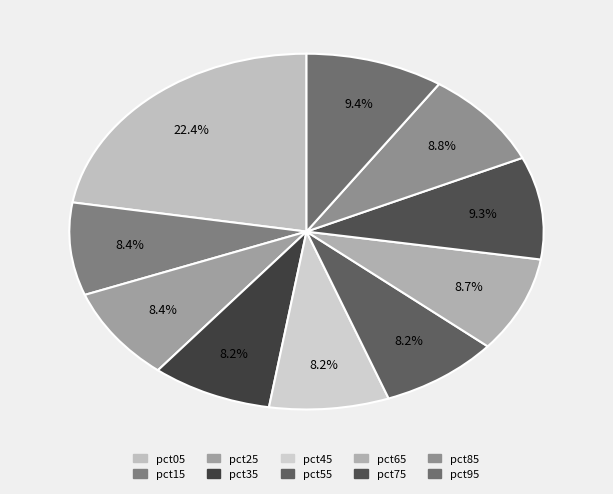

How many segments does this pie chart have?

10